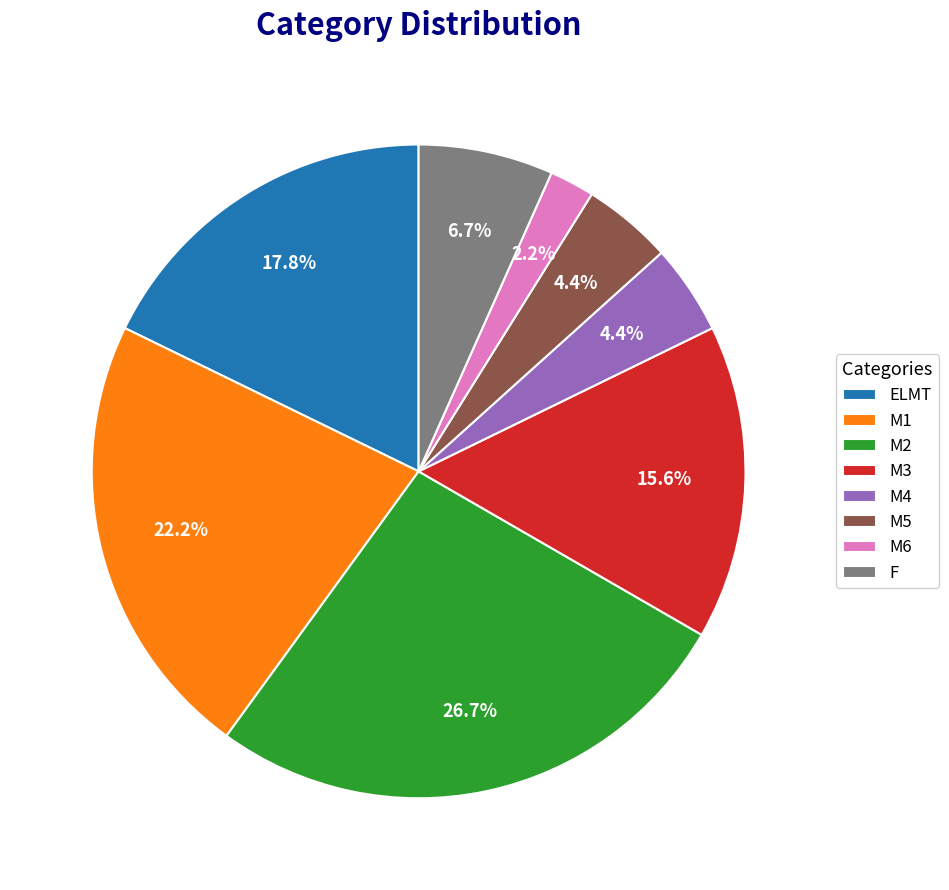

To the nearest percent, what is the difference between the largest and smallest slice percentages?

24%